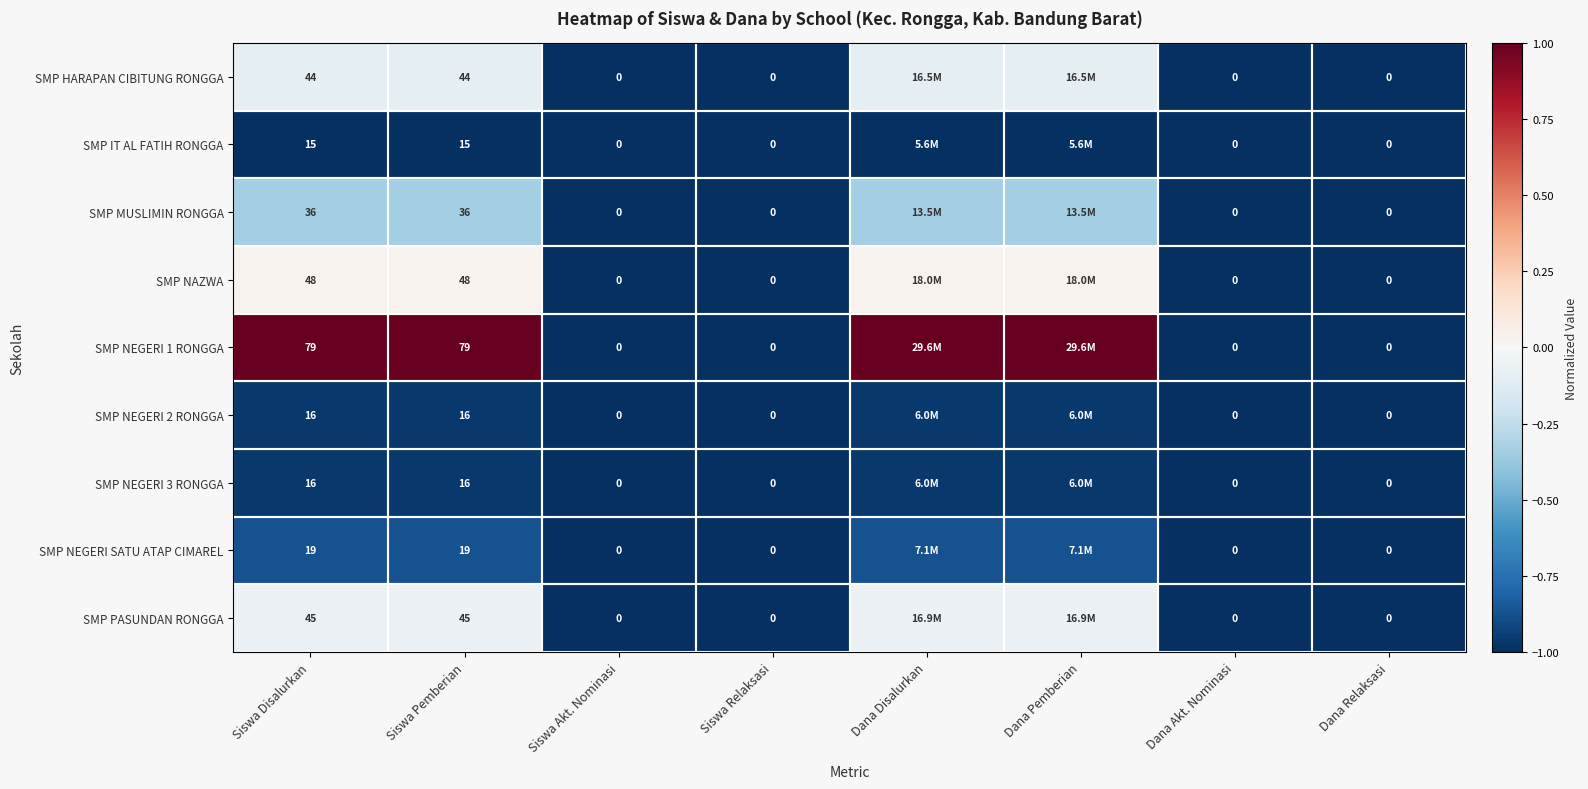

Is the value of SMP NEGERI 3 RONGGA at Siswa Disalurkan greater than the value of SMP NEGERI 1 RONGGA at Siswa Akt. Nominasi?

Yes